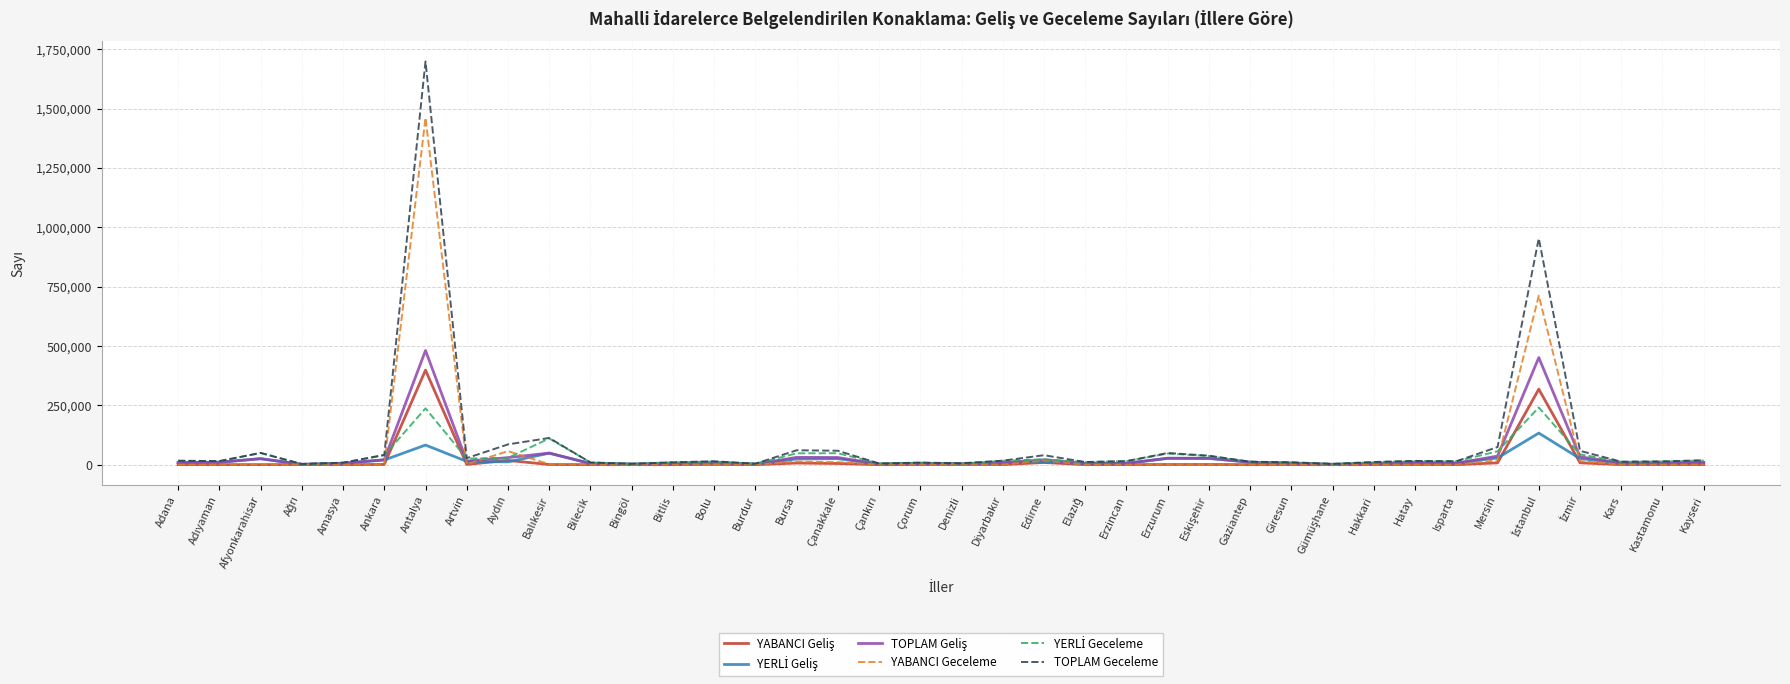

At which category is the sum across all series the highest?

Antalya